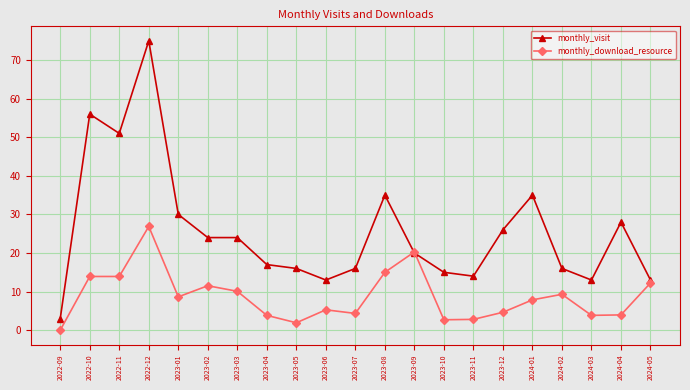

After their last crossing, which series has the higher values: monthly_visit or monthly_download_resource?

monthly_visit